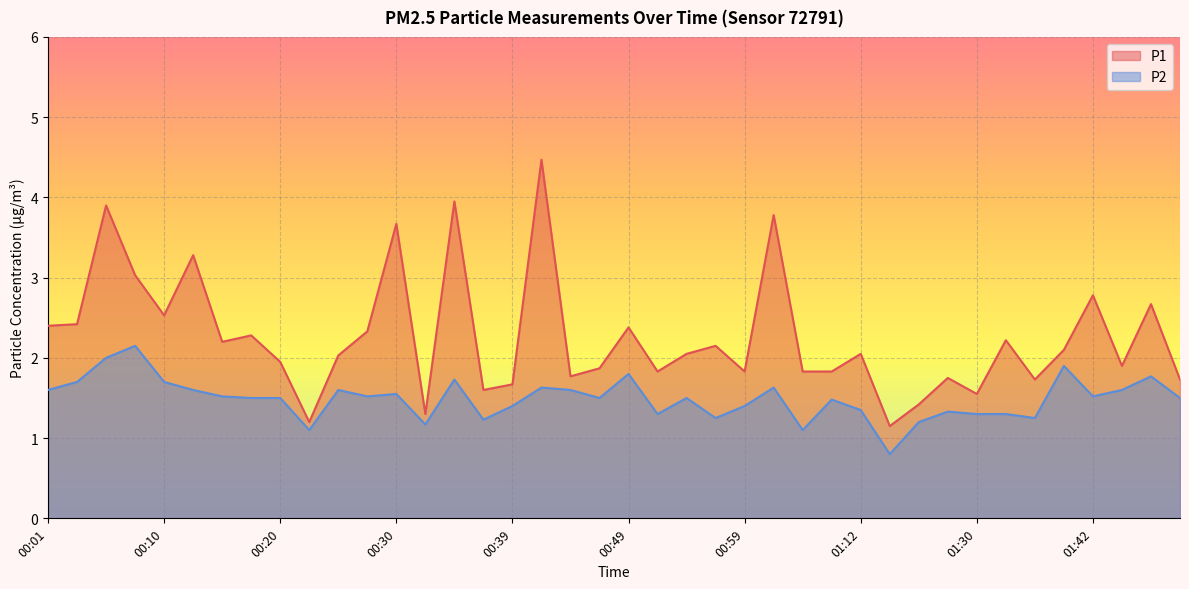

What is the maximum value shown in the chart?

4.5